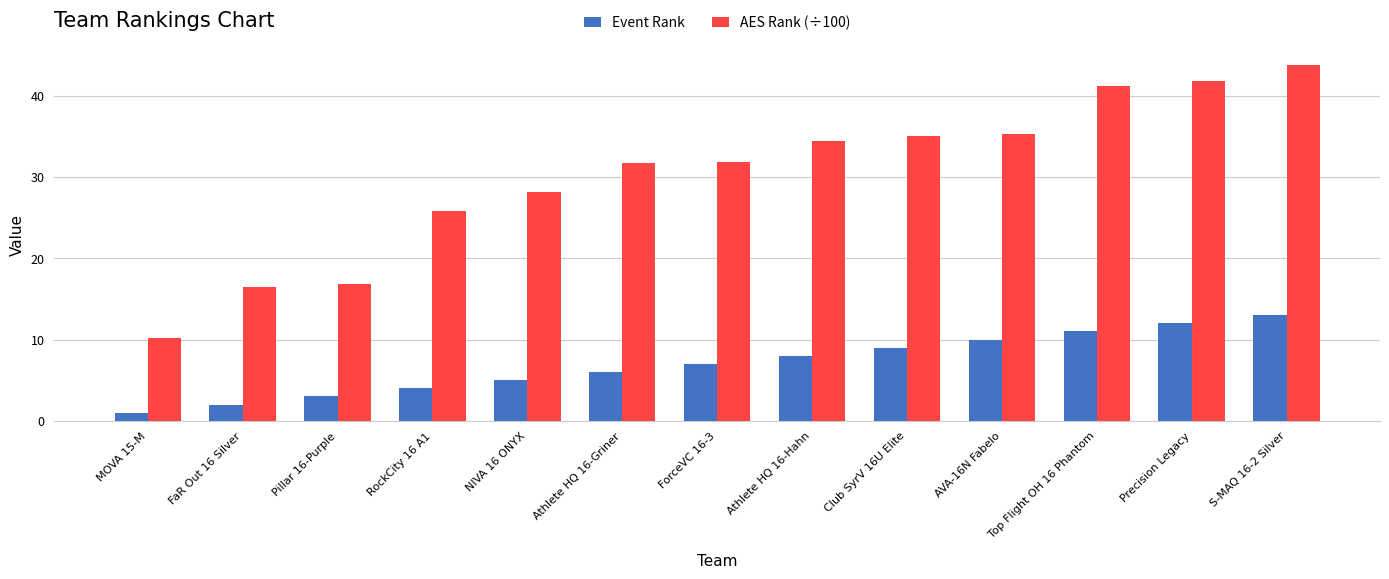

True or false: Event Rank has a value of 2.0 at FaR Out 16 Silver.

True